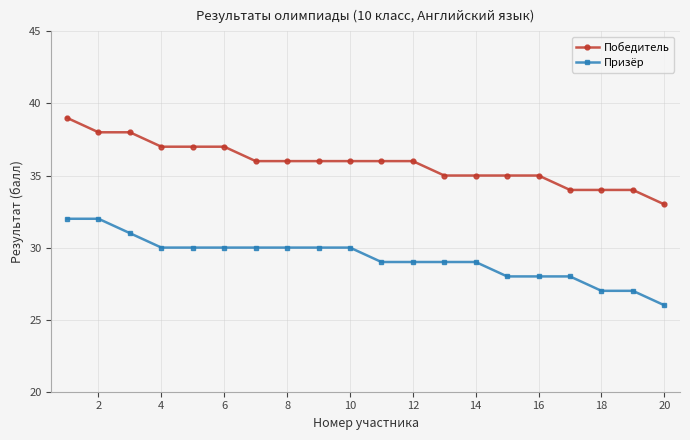

What is the maximum value shown in the chart?

39